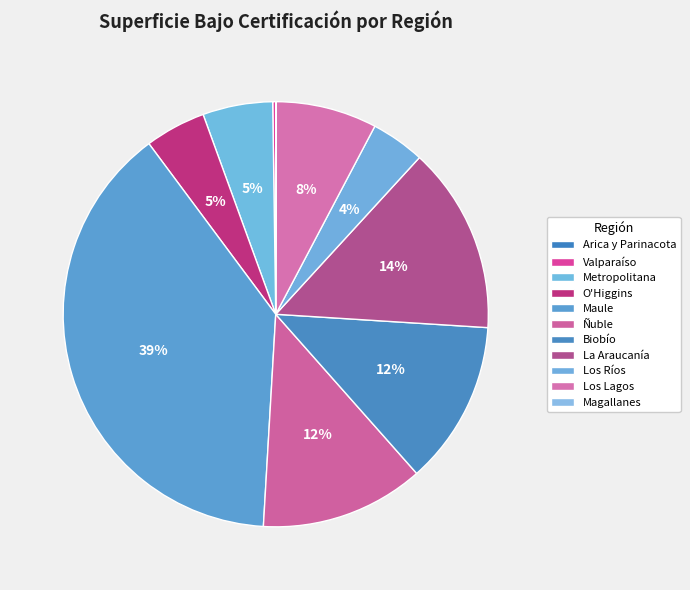

Rank the categories by value from highest to lowest.

Maule, La Araucanía, Ñuble, Biobío, Los Lagos, Metropolitana, O'Higgins, Los Ríos, Valparaíso, Magallanes, Arica y Parinacota